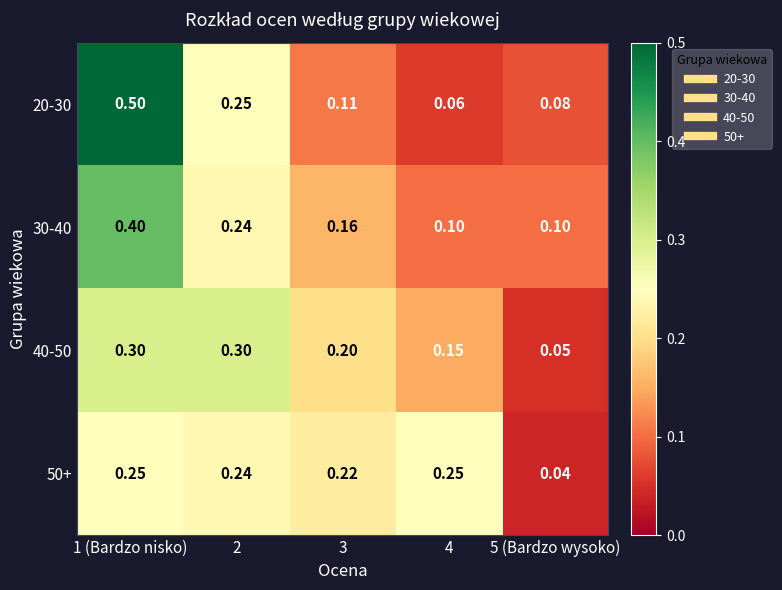

How many categories are shown in the chart?

5